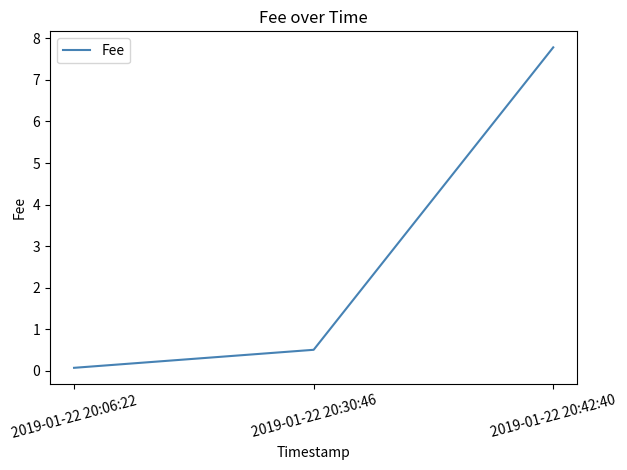

What is the difference between the values at 2019-01-22 20:06:22 and 2019-01-22 20:42:40?

7.7